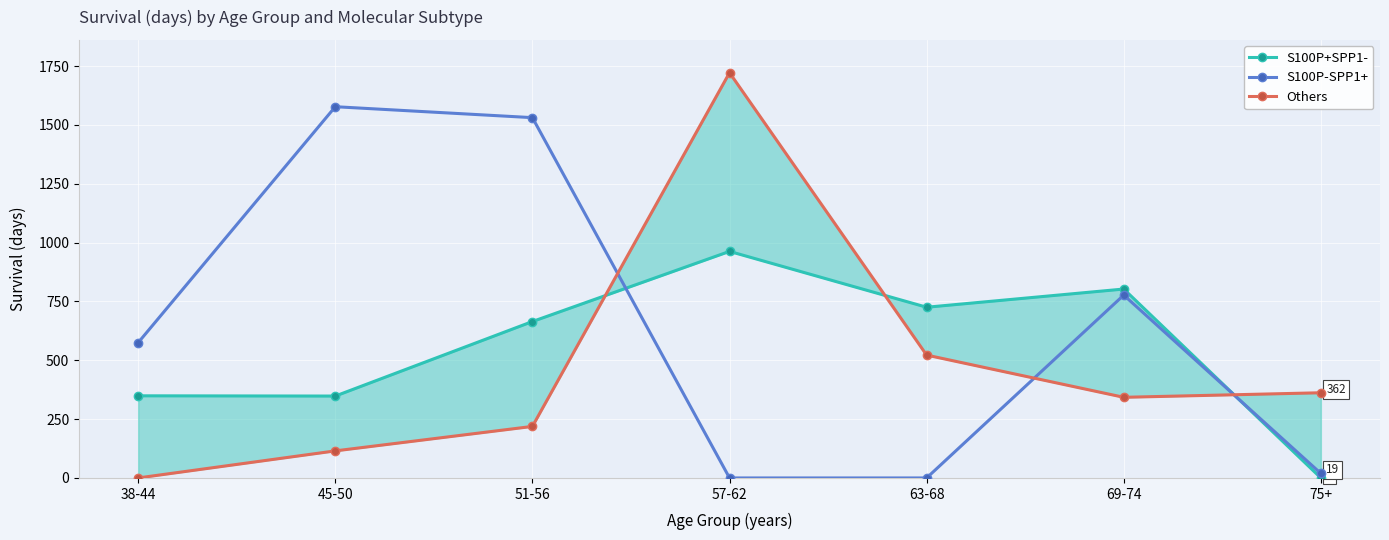

What is the difference between the maximum and minimum values in the S100P-SPP1+ series?

1577.5